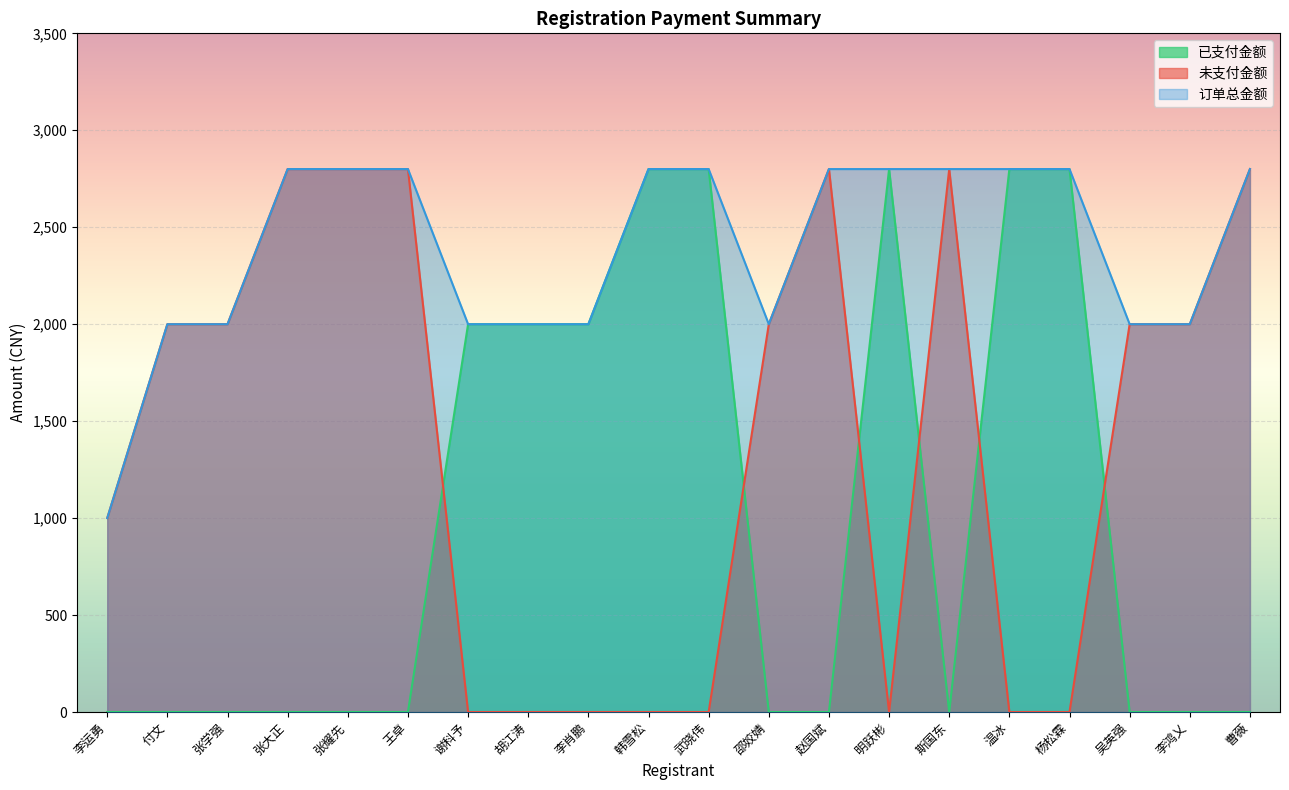

What is the label of the 16th point from the left?

温冰